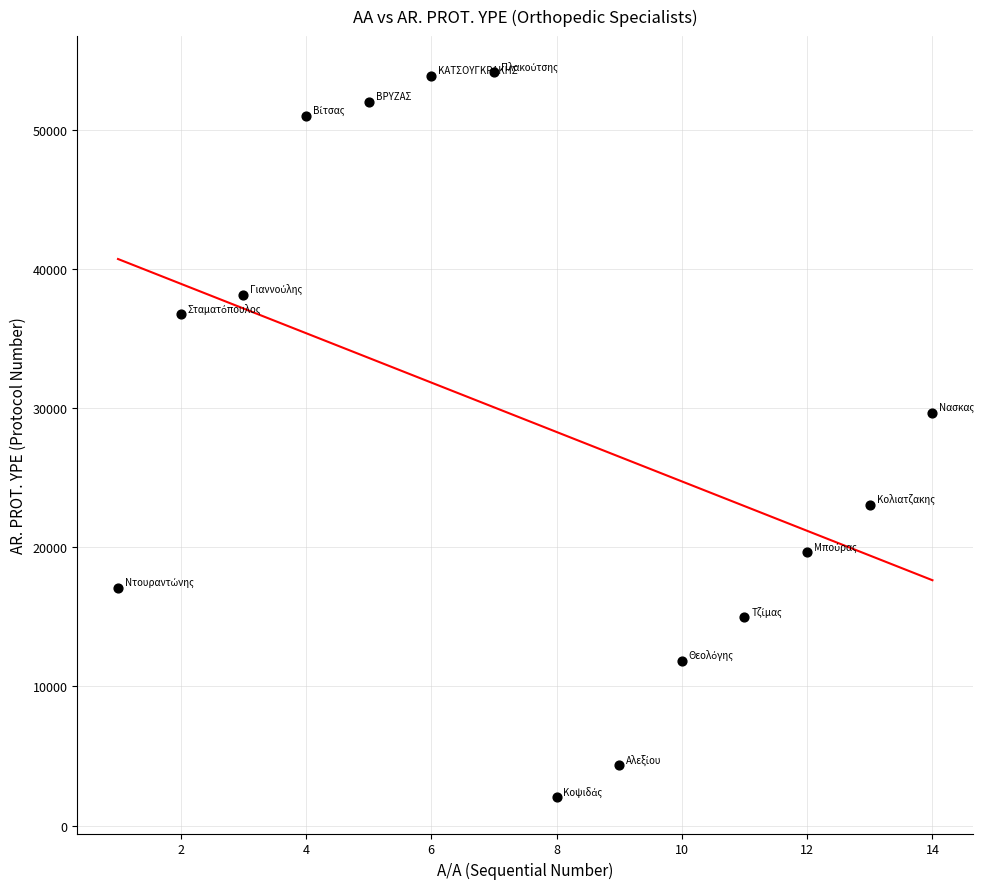

What is the range of Y values (max minus min)?

52128